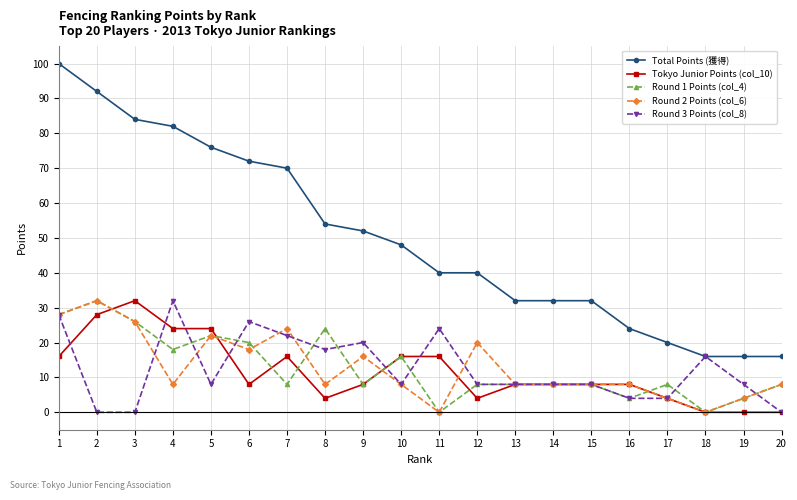

Which category has the highest value in the Total Points (獲得) series?

1